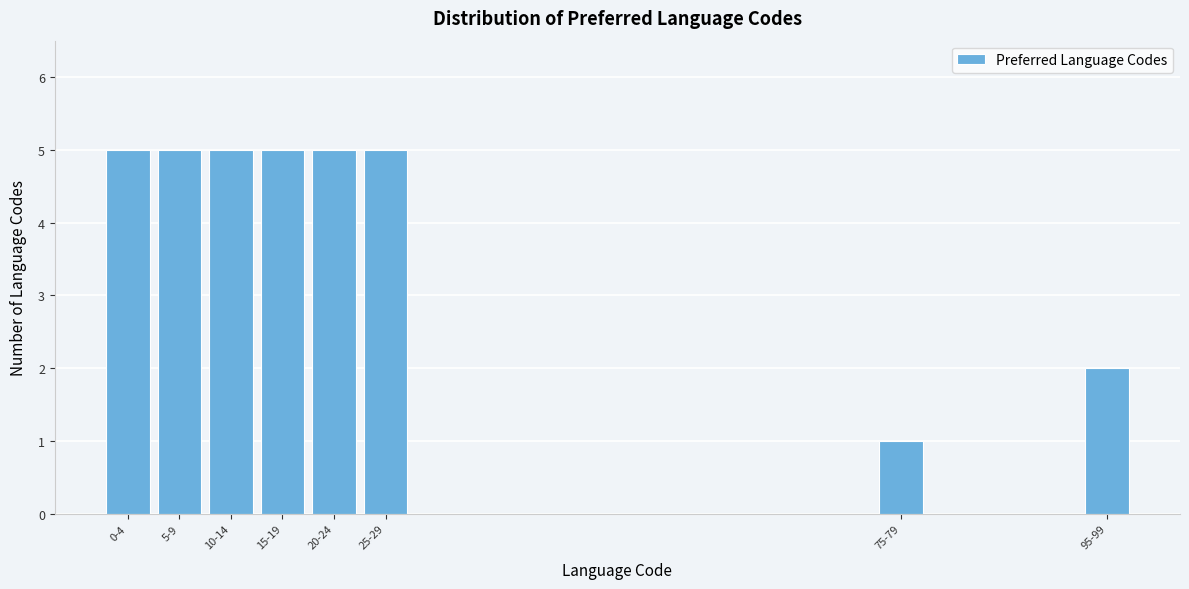

Reading left to right, transcribe all the data shown in this chart.

5	5	5	5	5	5	1	2